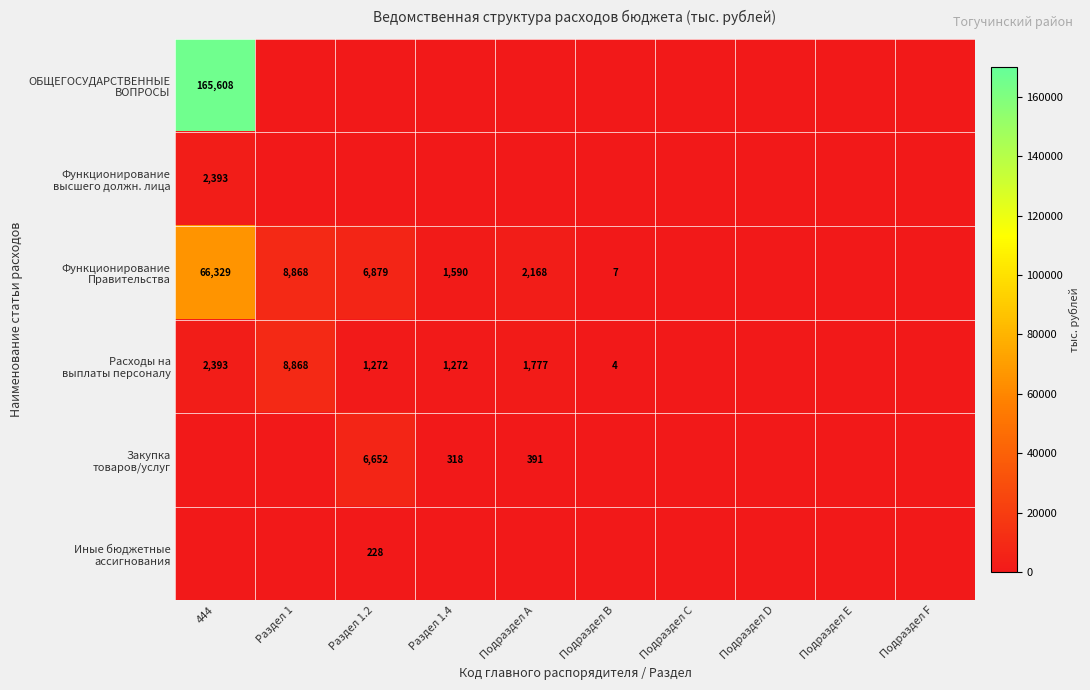

At which label is Функционирование Правительства closest to 33164?

Раздел 1